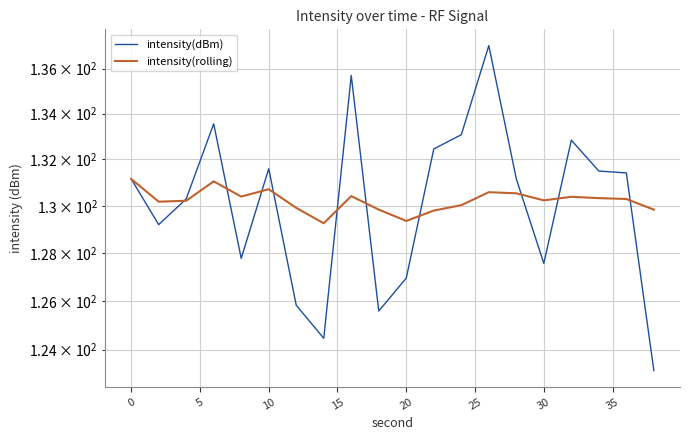

What are all the series names shown in the legend?

intensity(dBm), intensity(rolling)